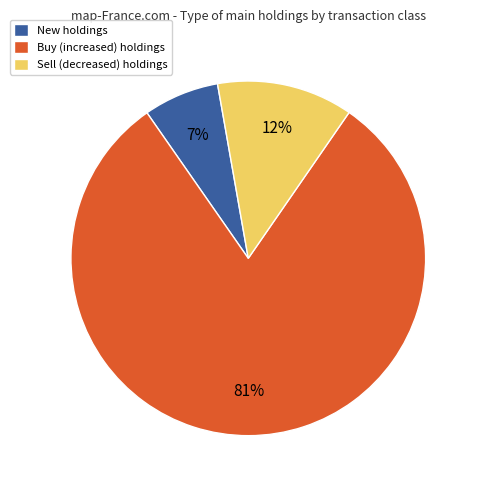

Count the number of slices in the pie.

3